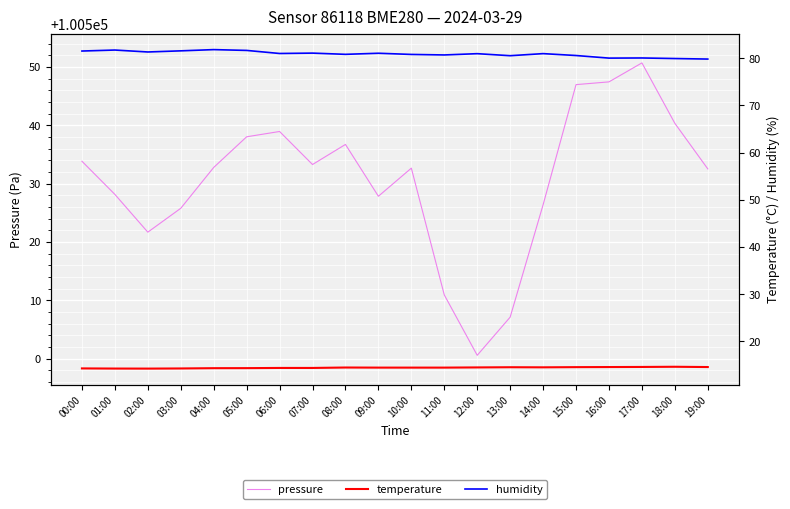

What is the difference between the maximum and minimum values in the humidity series?

2.0